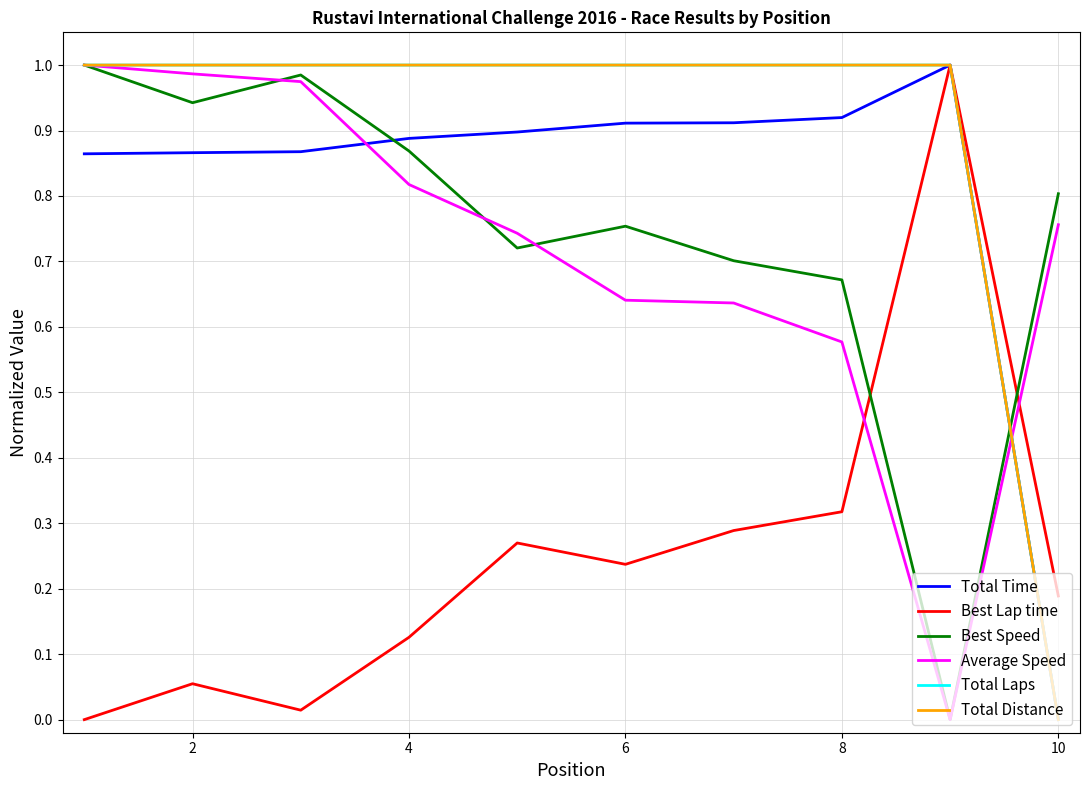

Does the chart display data point markers on the line(s)?

No